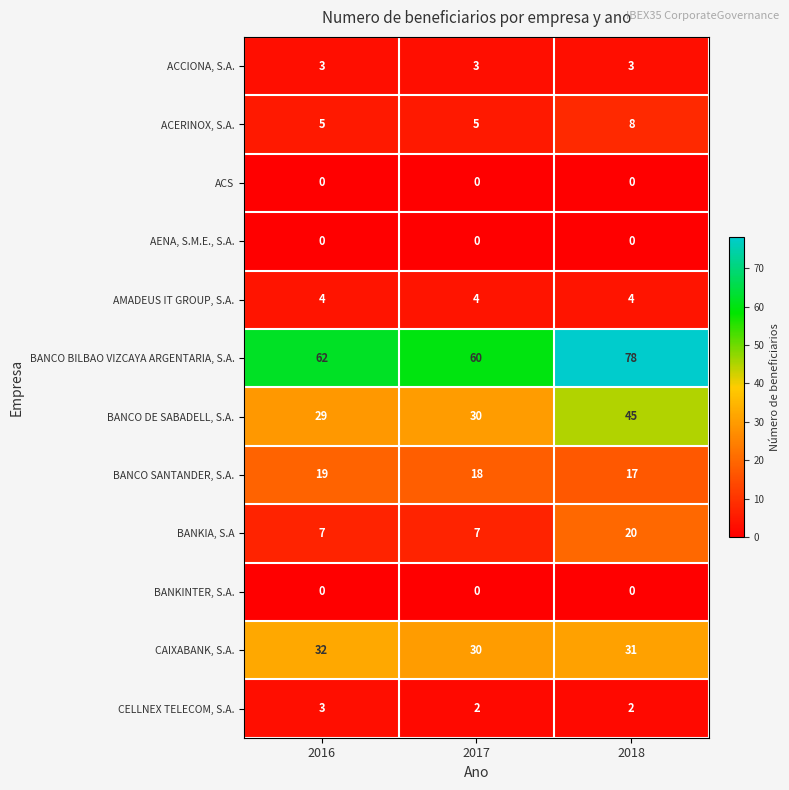

Count the BANCO BILBAO VIZCAYA ARGENTARIA, S.A. values in the range 60 to 78.

3